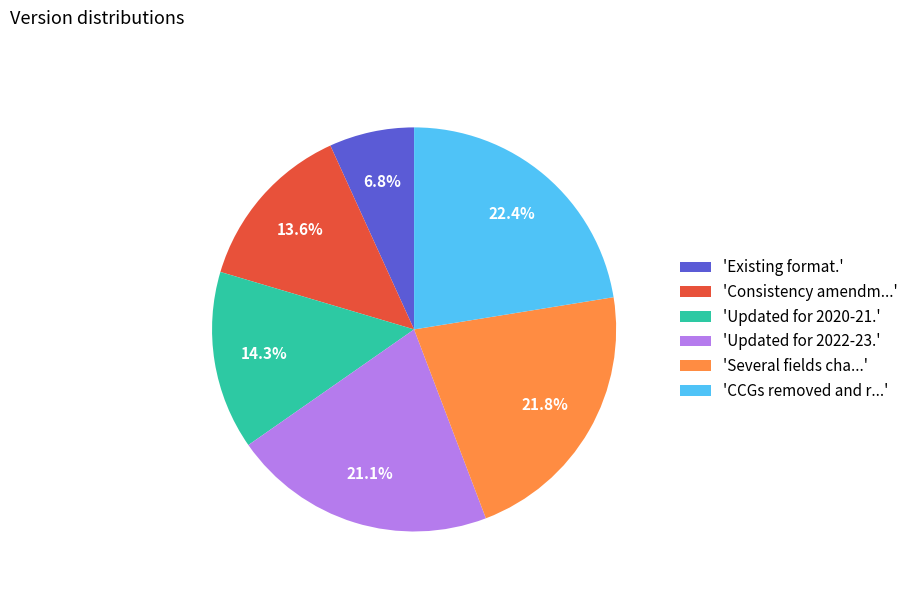

Rank the categories by value from highest to lowest.

'CCGs removed and r...', 'Several fields cha...', 'Updated for 2022-23.', 'Updated for 2020-21.', 'Consistency amendm...', 'Existing format.'